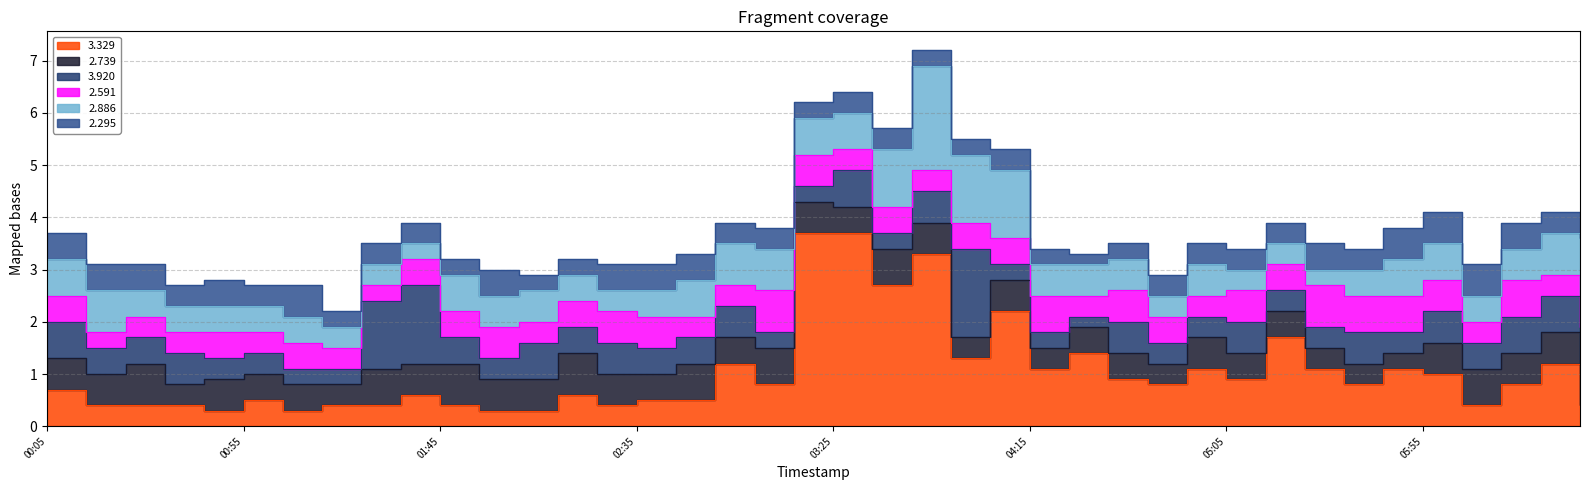

What is the greatest value displayed?

3.7